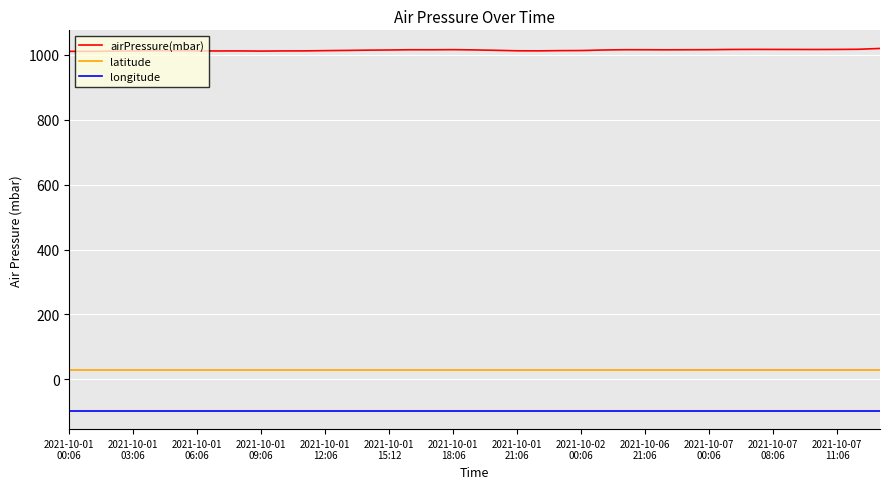

How many categories are shown in the chart?

39